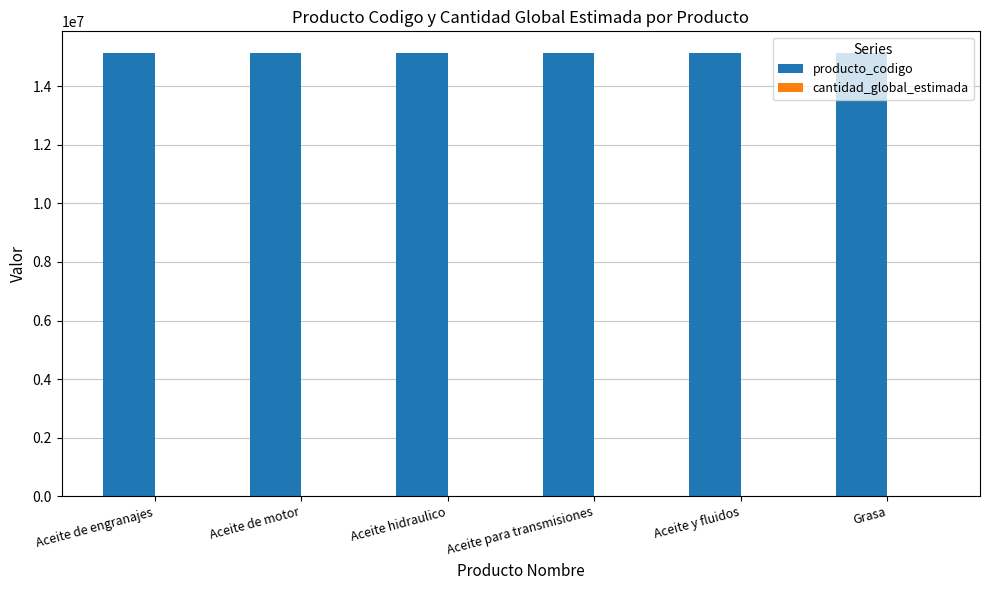

What is the greatest value displayed?

15121902